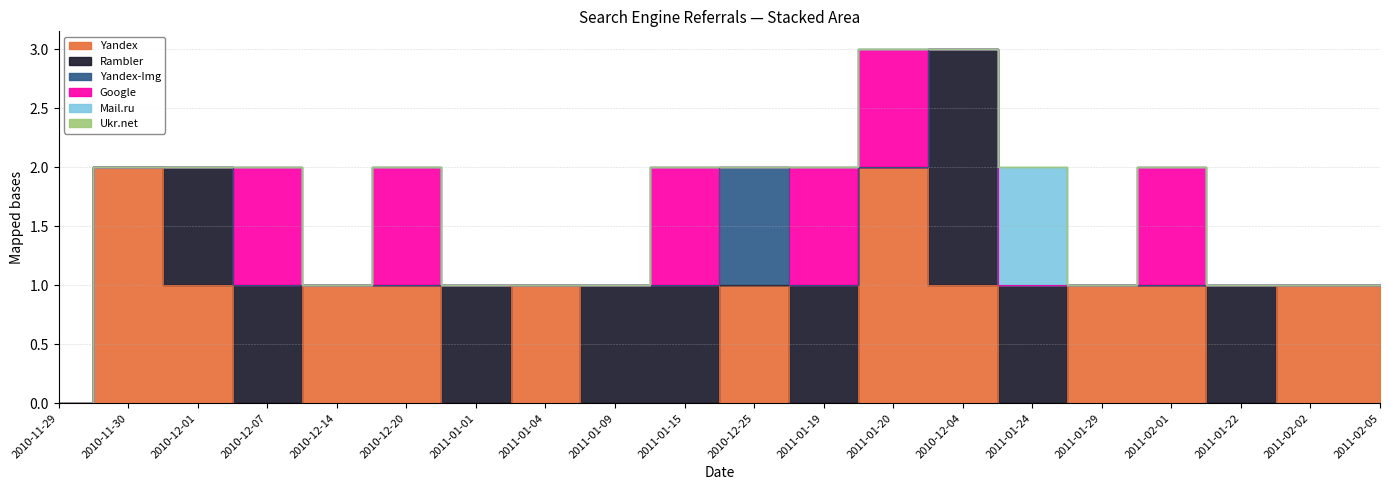

Reading right to left, extract all data points from this chart.

Yandex: 2011-02-05=1	2011-02-02=1	2011-01-22=0	2011-02-01=1	2011-01-29=1	2011-01-24=0	2010-12-04=1	2011-01-20=2	2011-01-19=0	2010-12-25=1	2011-01-15=0	2011-01-09=0	2011-01-04=1	2011-01-01=0	2010-12-20=1	2010-12-14=1	2010-12-07=0	2010-12-01=1	2010-11-30=2	2010-11-29=0
Rambler: 2011-02-05=0	2011-02-02=0	2011-01-22=1	2011-02-01=0	2011-01-29=0	2011-01-24=1	2010-12-04=2	2011-01-20=0	2011-01-19=1	2010-12-25=0	2011-01-15=1	2011-01-09=1	2011-01-04=0	2011-01-01=1	2010-12-20=0	2010-12-14=0	2010-12-07=1	2010-12-01=1	2010-11-30=0	2010-11-29=0
Yandex-Img: 2011-02-05=0	2011-02-02=0	2011-01-22=0	2011-02-01=0	2011-01-29=0	2011-01-24=0	2010-12-04=0	2011-01-20=0	2011-01-19=0	2010-12-25=1	2011-01-15=0	2011-01-09=0	2011-01-04=0	2011-01-01=0	2010-12-20=0	2010-12-14=0	2010-12-07=0	2010-12-01=0	2010-11-30=0	2010-11-29=0
Google: 2011-02-05=0	2011-02-02=0	2011-01-22=0	2011-02-01=1	2011-01-29=0	2011-01-24=0	2010-12-04=0	2011-01-20=1	2011-01-19=1	2010-12-25=0	2011-01-15=1	2011-01-09=0	2011-01-04=0	2011-01-01=0	2010-12-20=1	2010-12-14=0	2010-12-07=1	2010-12-01=0	2010-11-30=0	2010-11-29=0
Mail.ru: 2011-02-05=0	2011-02-02=0	2011-01-22=0	2011-02-01=0	2011-01-29=0	2011-01-24=1	2010-12-04=0	2011-01-20=0	2011-01-19=0	2010-12-25=0	2011-01-15=0	2011-01-09=0	2011-01-04=0	2011-01-01=0	2010-12-20=0	2010-12-14=0	2010-12-07=0	2010-12-01=0	2010-11-30=0	2010-11-29=0
Ukr.net: 2011-02-05=0	2011-02-02=0	2011-01-22=0	2011-02-01=0	2011-01-29=0	2011-01-24=0	2010-12-04=0	2011-01-20=0	2011-01-19=0	2010-12-25=0	2011-01-15=0	2011-01-09=0	2011-01-04=0	2011-01-01=0	2010-12-20=0	2010-12-14=0	2010-12-07=0	2010-12-01=0	2010-11-30=0	2010-11-29=0